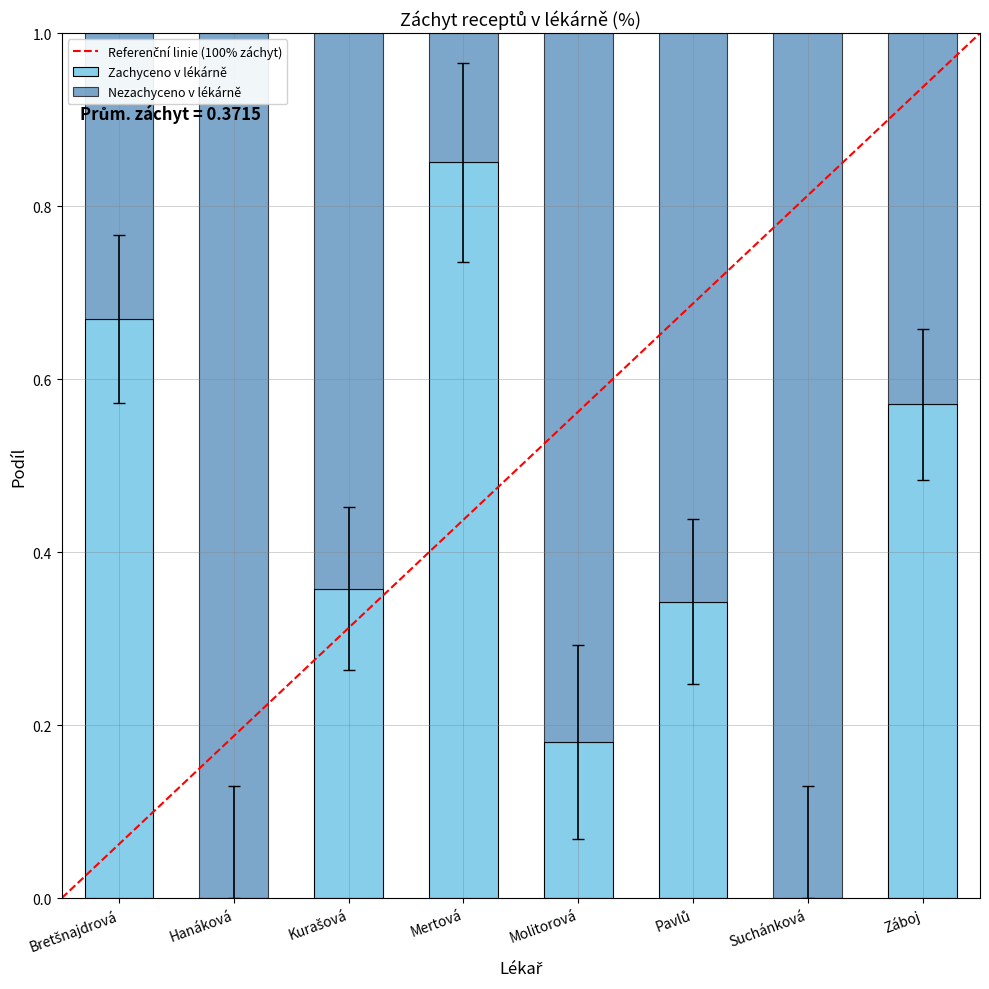

Are the bars horizontal?

No